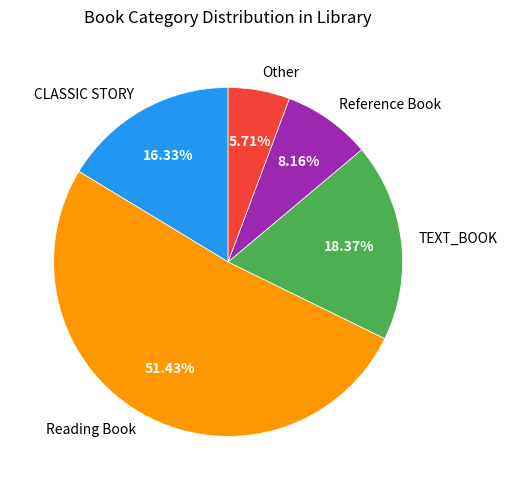

To the nearest percent, what is the combined percentage of Reference Book and Reading Book?

60%